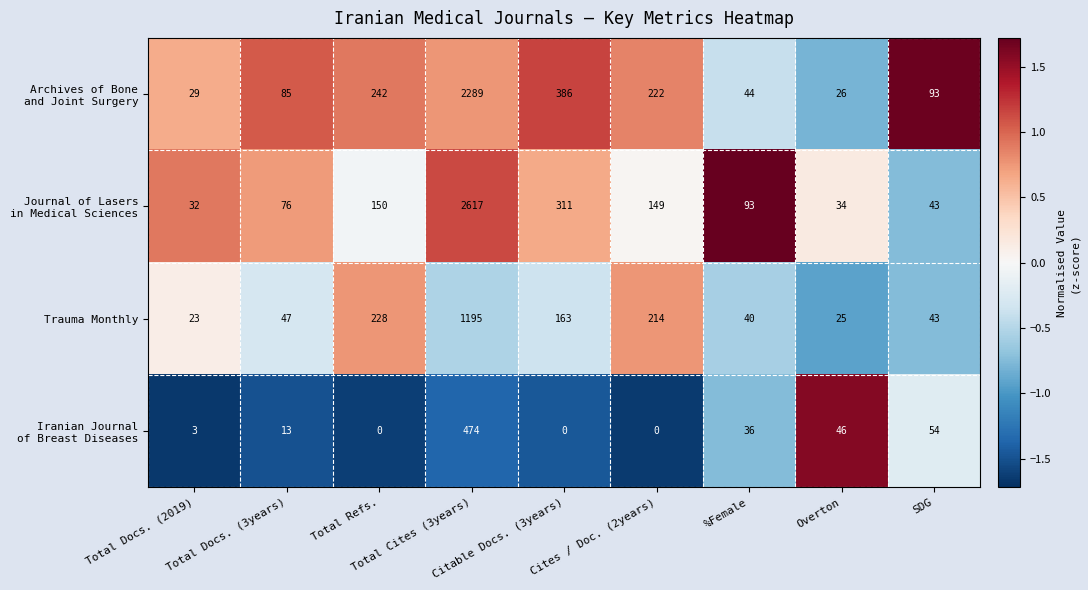

What is the sum of all Trauma Monthly values?

1978